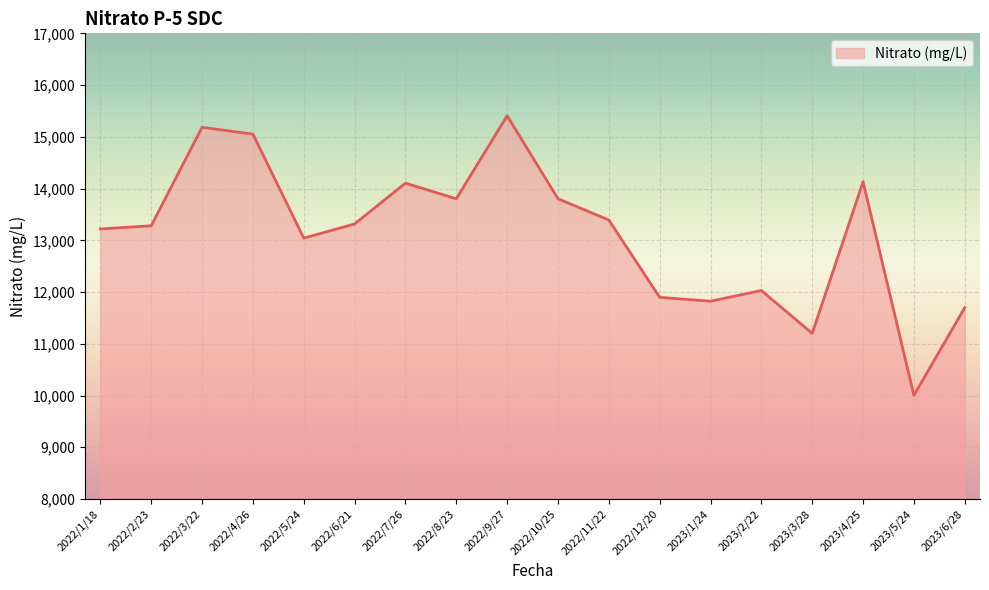

Between 2022/4/26 and 2023/5/24, which is larger?

2022/4/26